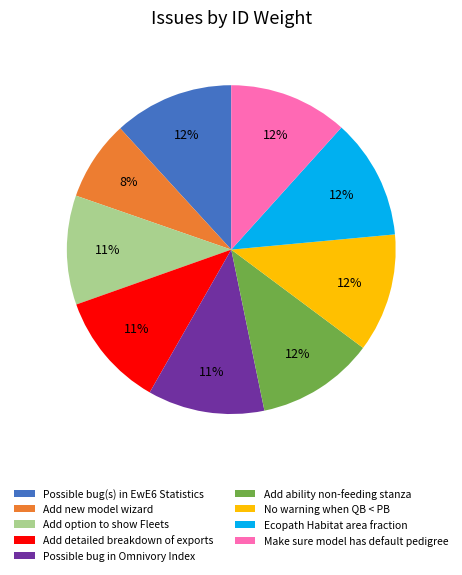

Which category has the smallest portion of the pie?

Add new model wizard